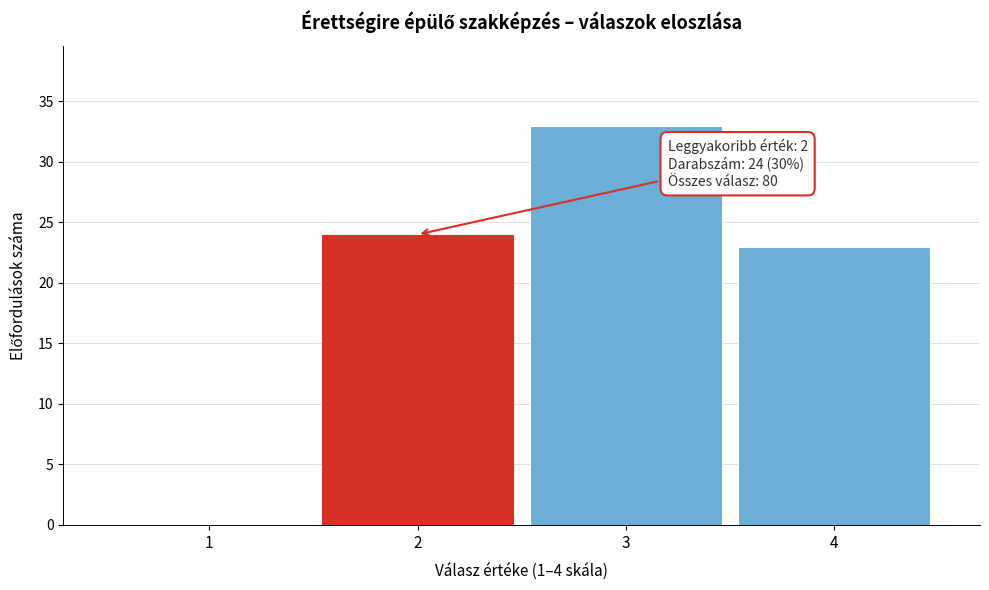

Reading left to right, what are all the values shown in this chart?

1=0	2=24	3=33	4=23